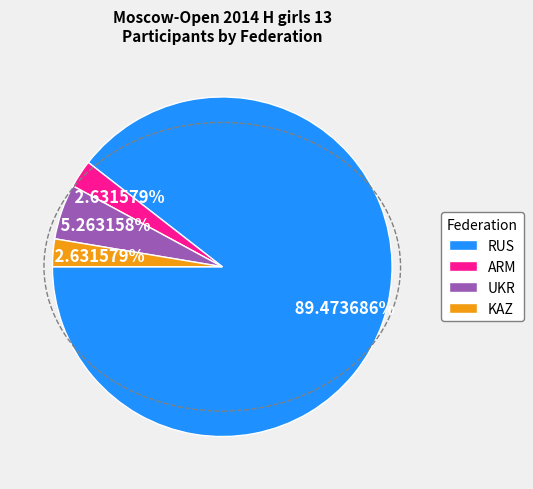

To the nearest percent, what is the average slice percentage?

25%